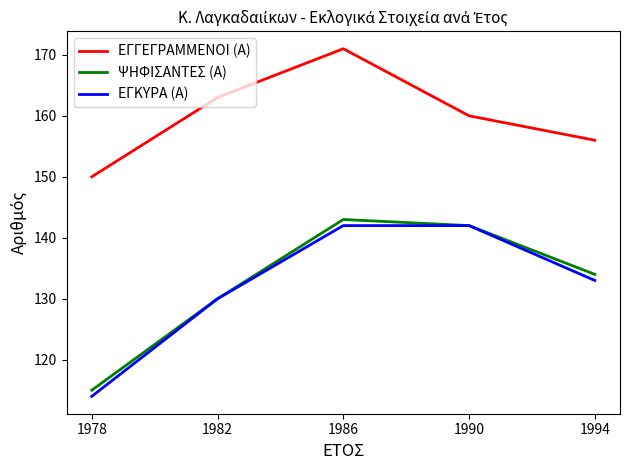

How many lines are shown in the chart?

3